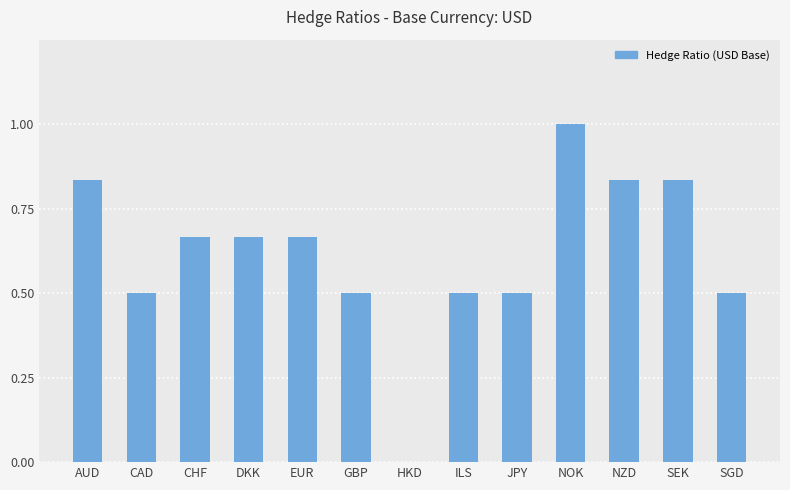

Which has a higher value, SGD or EUR?

EUR